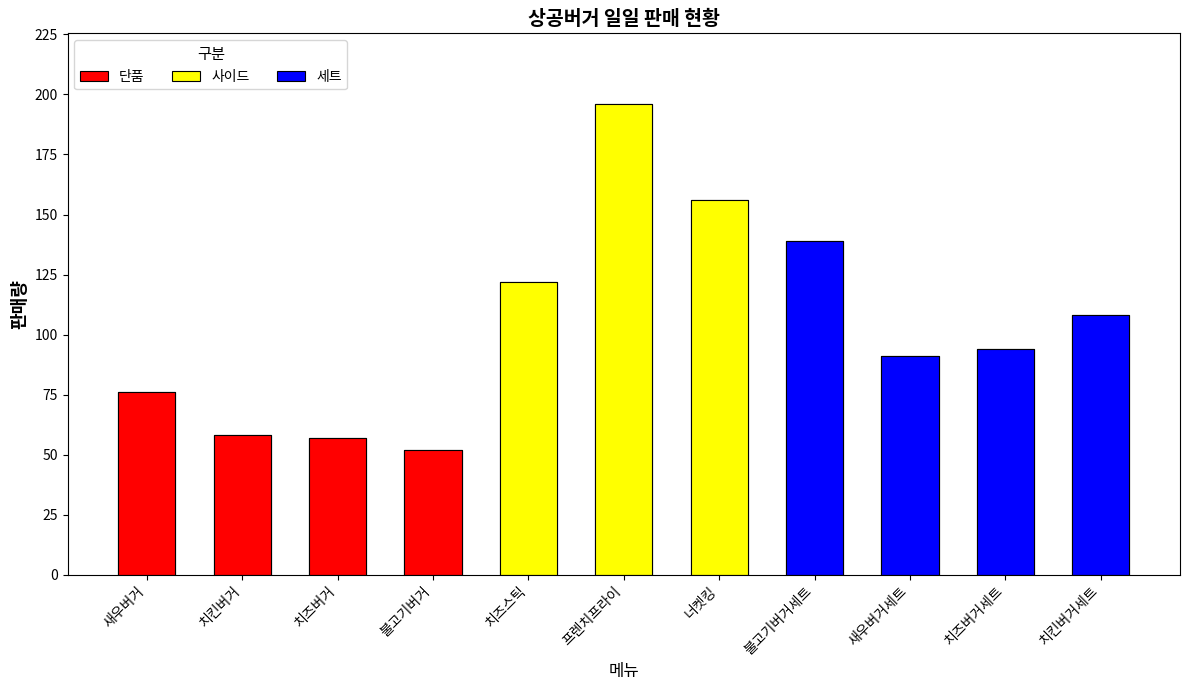

Rank the categories by value from lowest to highest.

불고기버거, 치즈버거, 치킨버거, 새우버거, 새우버거세트, 치즈버거세트, 치킨버거세트, 치즈스틱, 불고기버거세트, 너켓킹, 프렌치프라이